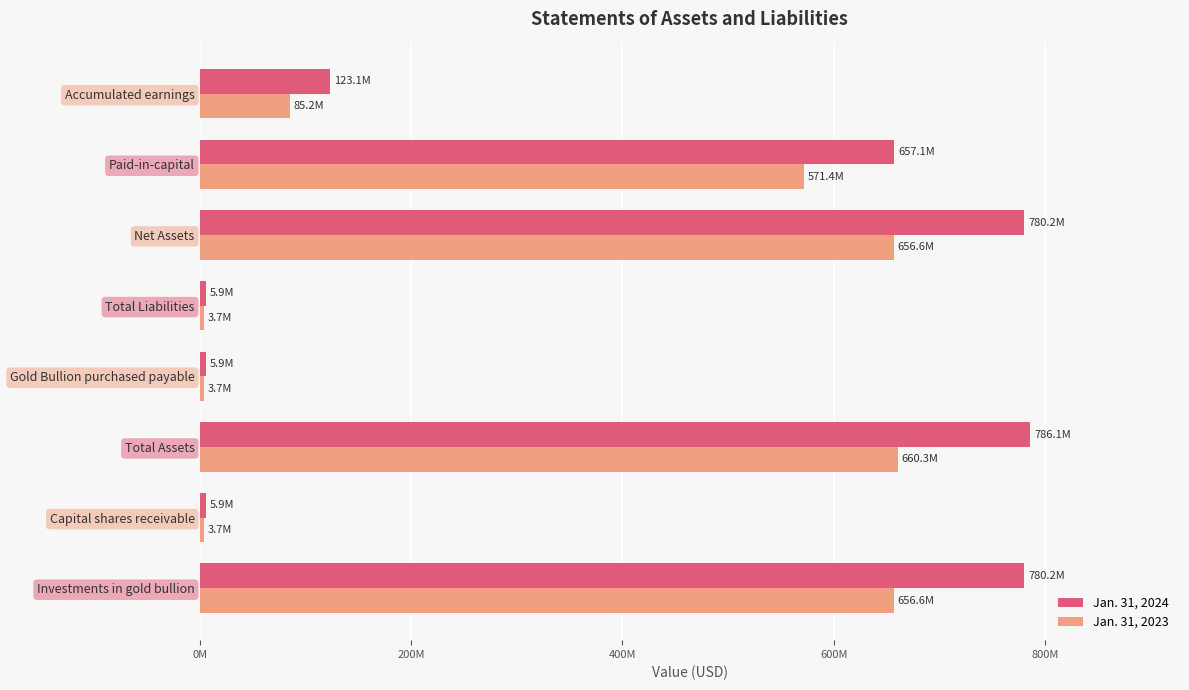

What are all the series names shown in the legend?

Jan. 31, 2024, Jan. 31, 2023